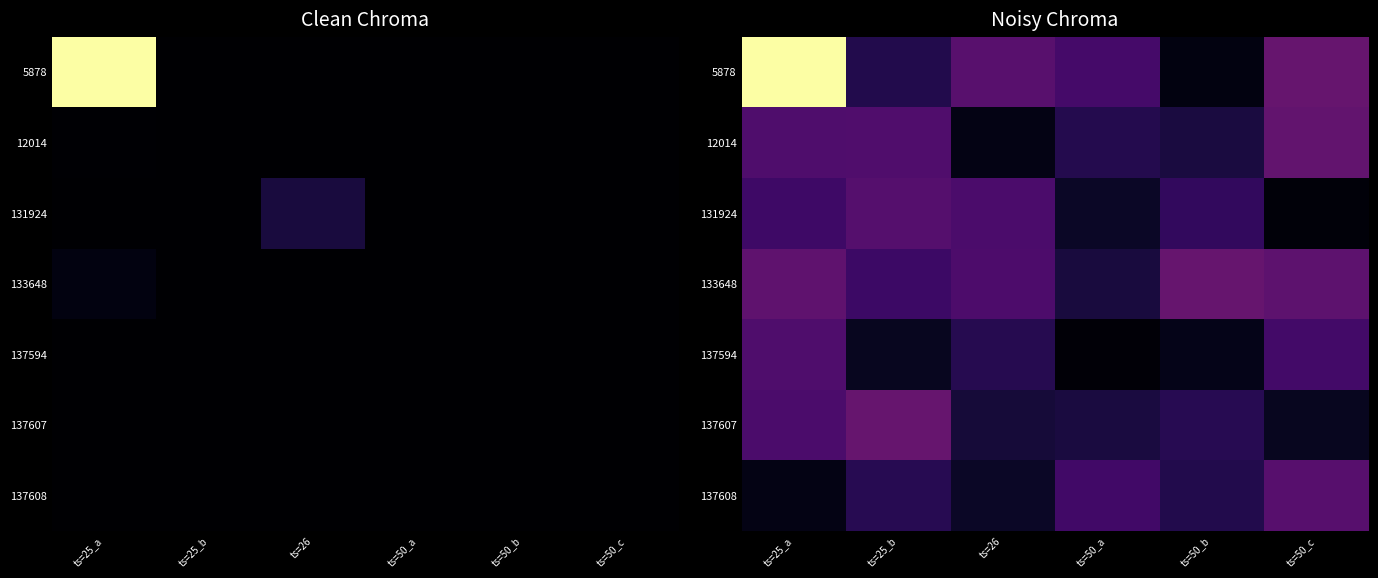

Count the number of data series in this chart.

7